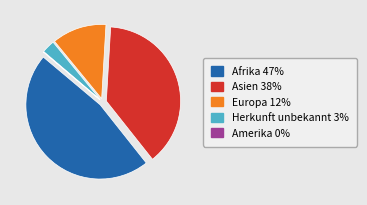

Is there any slice that represents more than half of the pie?

No